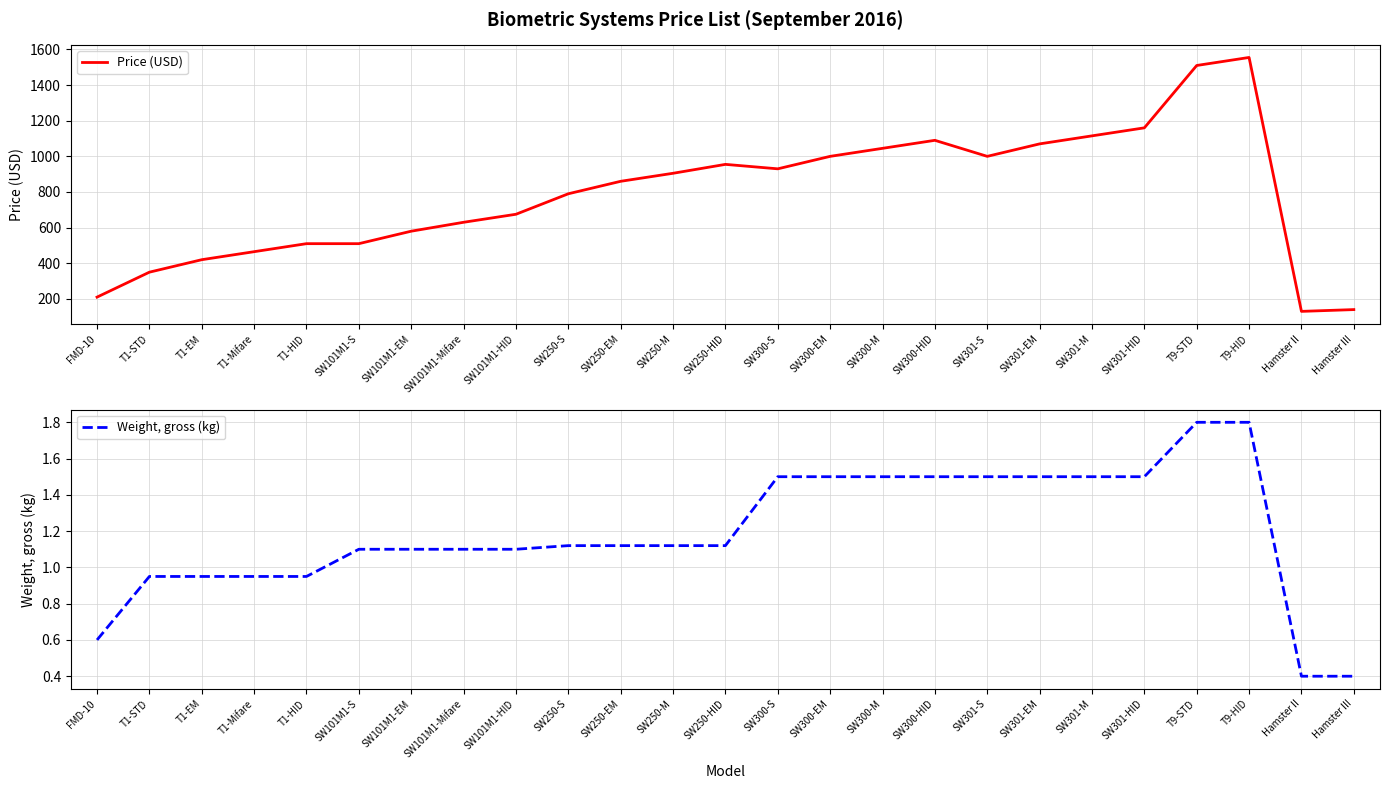

Which series has the largest total across all categories?

Price (USD)